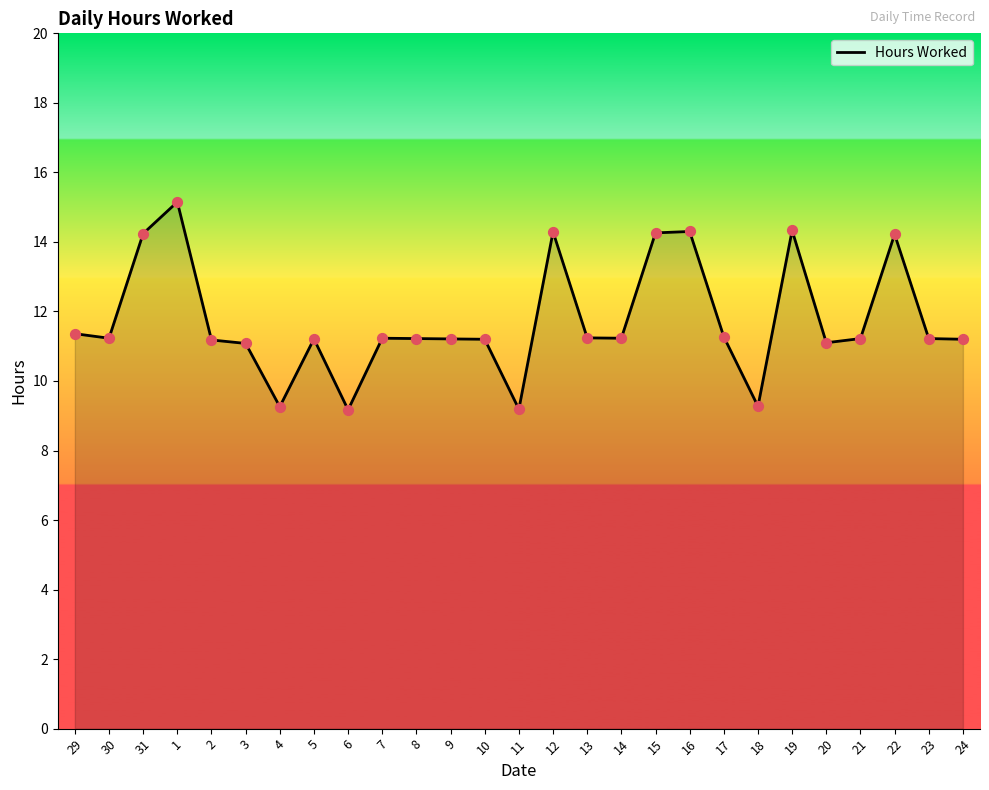

Between 31 and 20, which is larger?

31